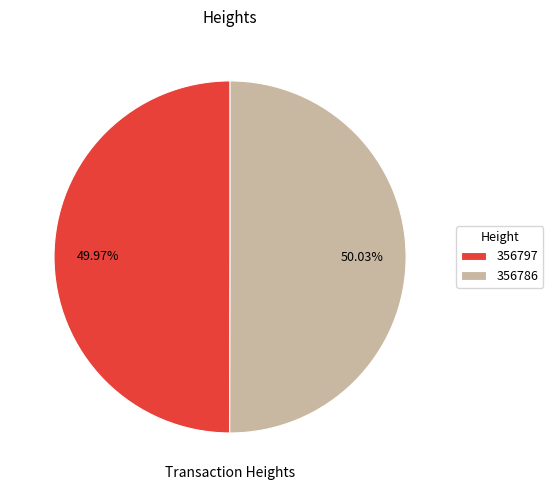

Approximately how many times larger is the value at 356786 compared to 356797?

1.0